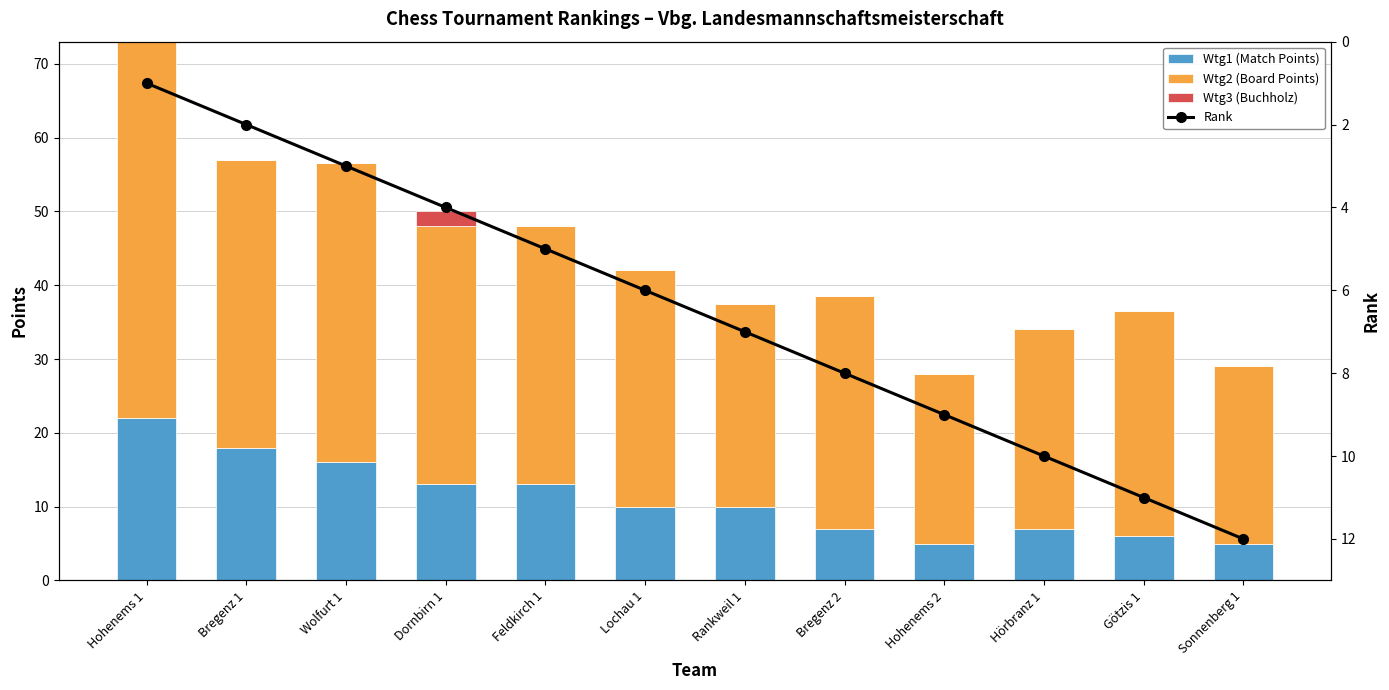

Reading left to right, what are all the values shown in this chart?

Wtg1 (Match Points): Hohenems 1=22.0	Bregenz 1=18.0	Wolfurt 1=16.0	Dornbirn 1=13.0	Feldkirch 1=13.0	Lochau 1=10.0	Rankweil 1=10.0	Bregenz 2=7.0	Hohenems 2=5.0	Hörbranz 1=7.0	Götzis 1=6.0	Sonnenberg 1=5.0
Wtg2 (Board Points): Hohenems 1=51.0	Bregenz 1=39.0	Wolfurt 1=40.5	Dornbirn 1=35.0	Feldkirch 1=35.0	Lochau 1=32.0	Rankweil 1=27.5	Bregenz 2=31.5	Hohenems 2=23.0	Hörbranz 1=27.0	Götzis 1=30.5	Sonnenberg 1=24.0
Wtg3 (Buchholz): Hohenems 1=0.0	Bregenz 1=0.0	Wolfurt 1=0.0	Dornbirn 1=2.0	Feldkirch 1=0.0	Lochau 1=0.0	Rankweil 1=0.0	Bregenz 2=0.0	Hohenems 2=0.0	Hörbranz 1=0.0	Götzis 1=0.0	Sonnenberg 1=0.0
Rank: Hohenems 1=1.0	Bregenz 1=2.0	Wolfurt 1=3.0	Dornbirn 1=4.0	Feldkirch 1=5.0	Lochau 1=6.0	Rankweil 1=7.0	Bregenz 2=8.0	Hohenems 2=9.0	Hörbranz 1=10.0	Götzis 1=11.0	Sonnenberg 1=12.0